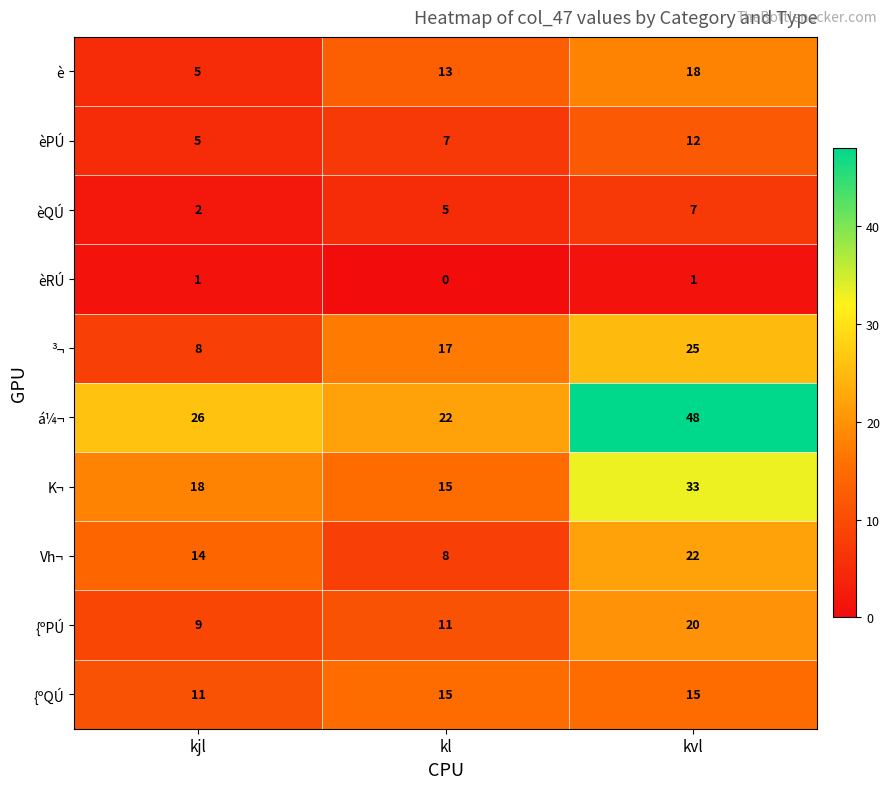

Reading right to left, transcribe all the data shown in this chart.

è: 18	13	5
èPÚ: 12	7	5
èQÚ: 7	5	2
èRÚ: 1	0	1
³¬: 25	17	8
á¼¬: 48	22	26
K¬: 33	15	18
Vh¬: 22	8	14
{ºPÚ: 20	11	9
{ºQÚ: 15	15	11